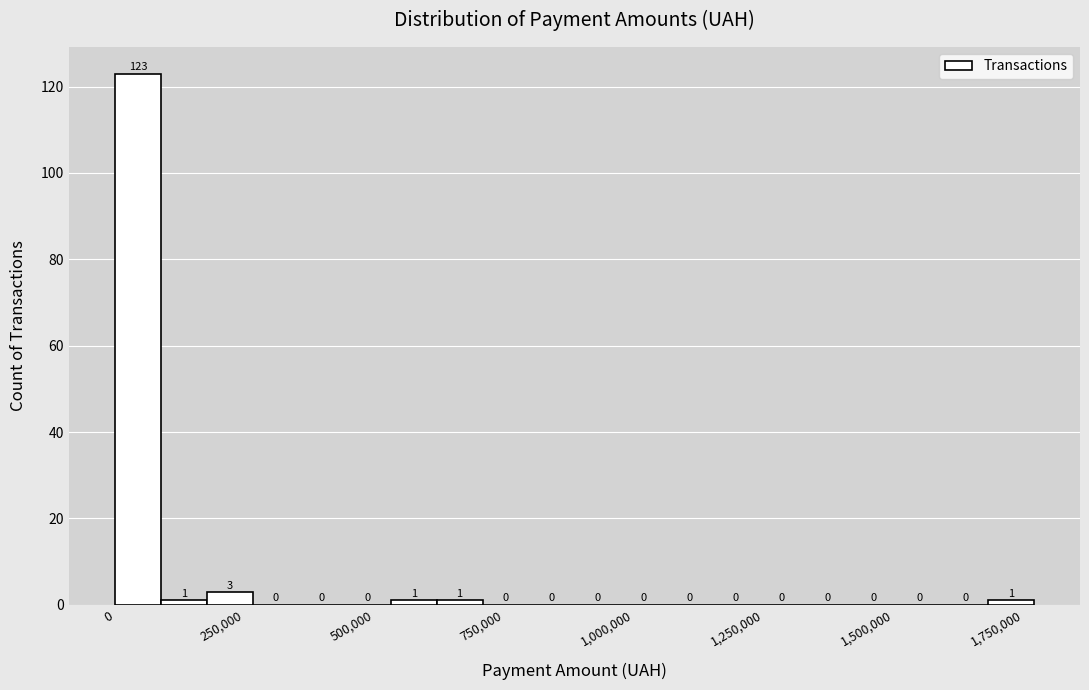

Around what value on the x-axis is the tallest bar? Give the approximate position of its centre, as read against the axis.

50000